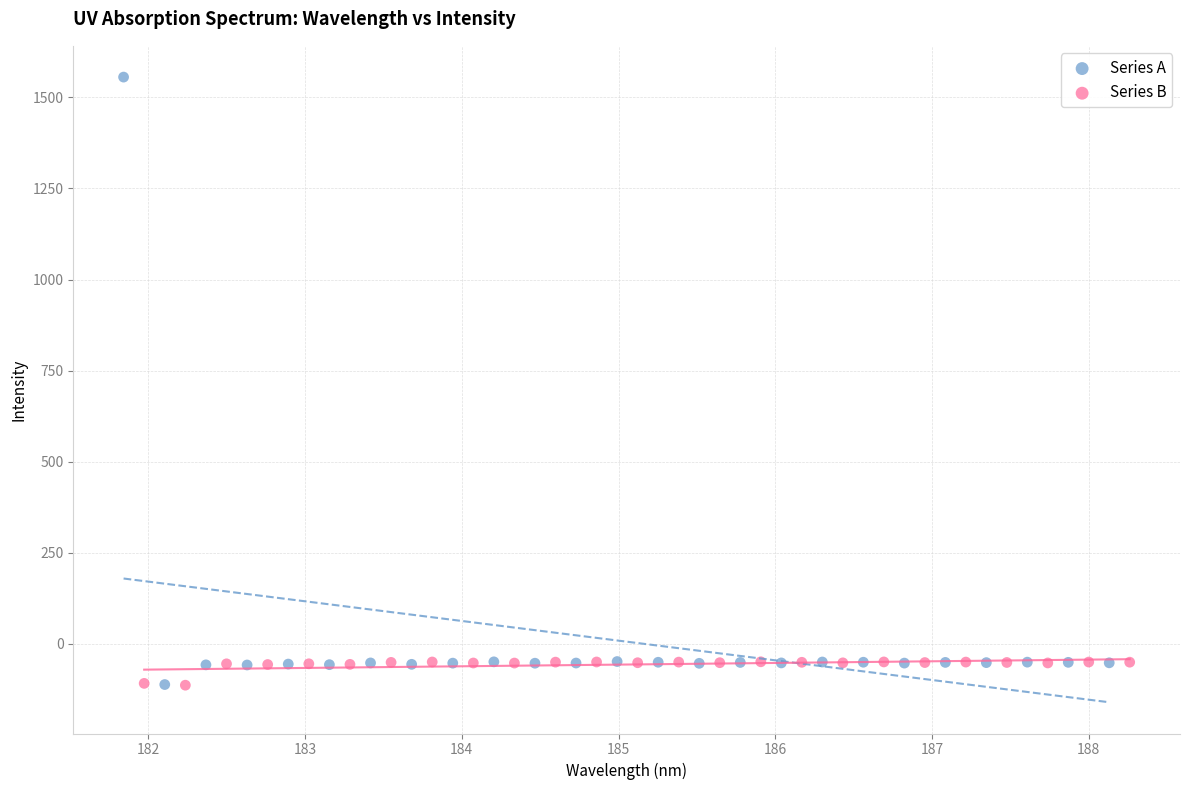

Which series has the widest spread of Y values?

Series A